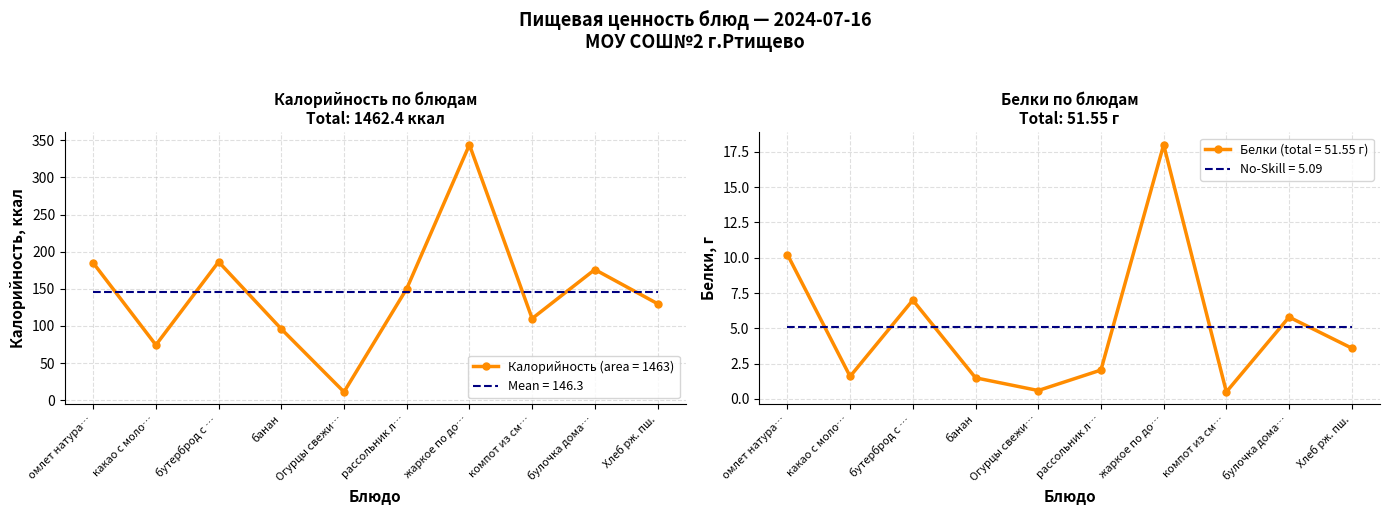

Does the chart have visible grid lines?

Yes